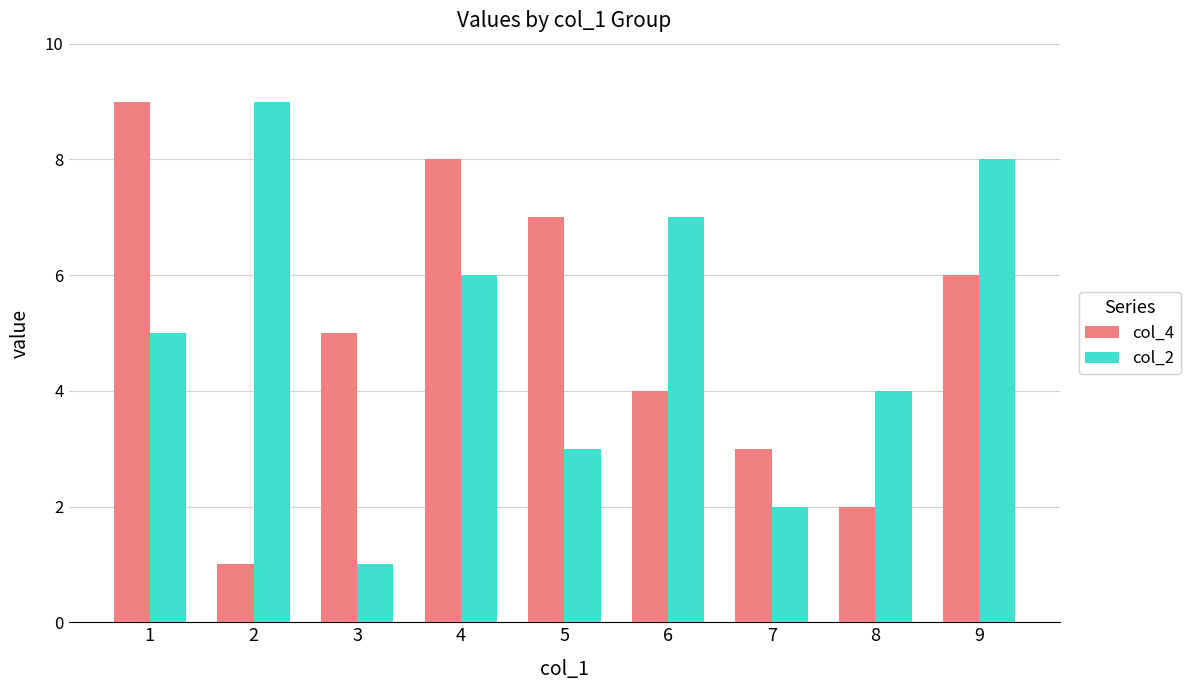

What are all the series names shown in the legend?

col_4, col_2